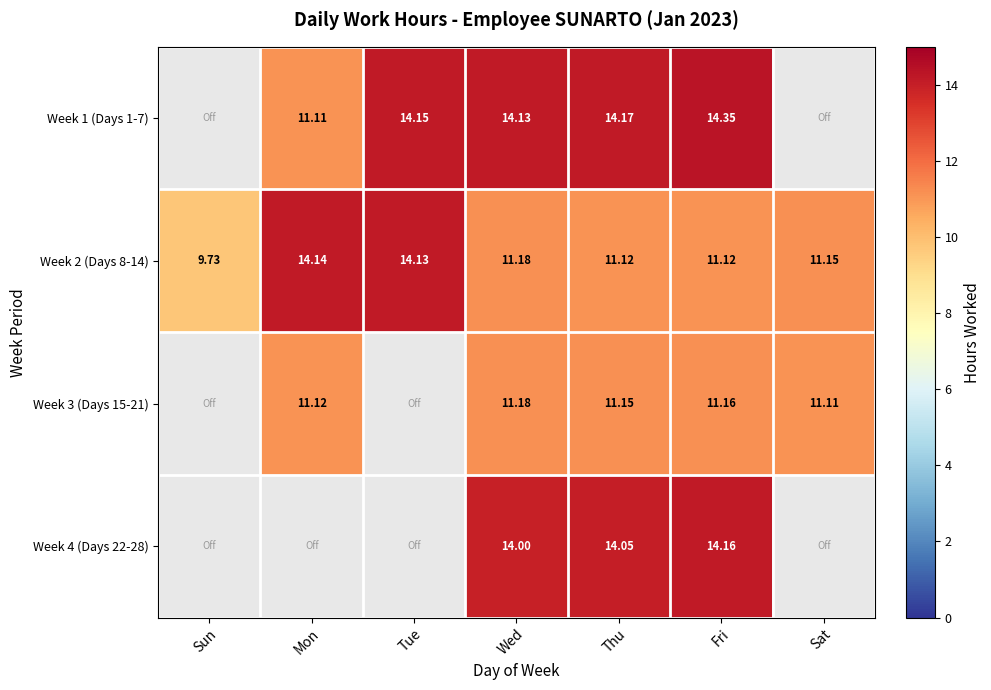

What is the sum of the Week 2 (Days 8-14) values at Thu and Wed?

22.3